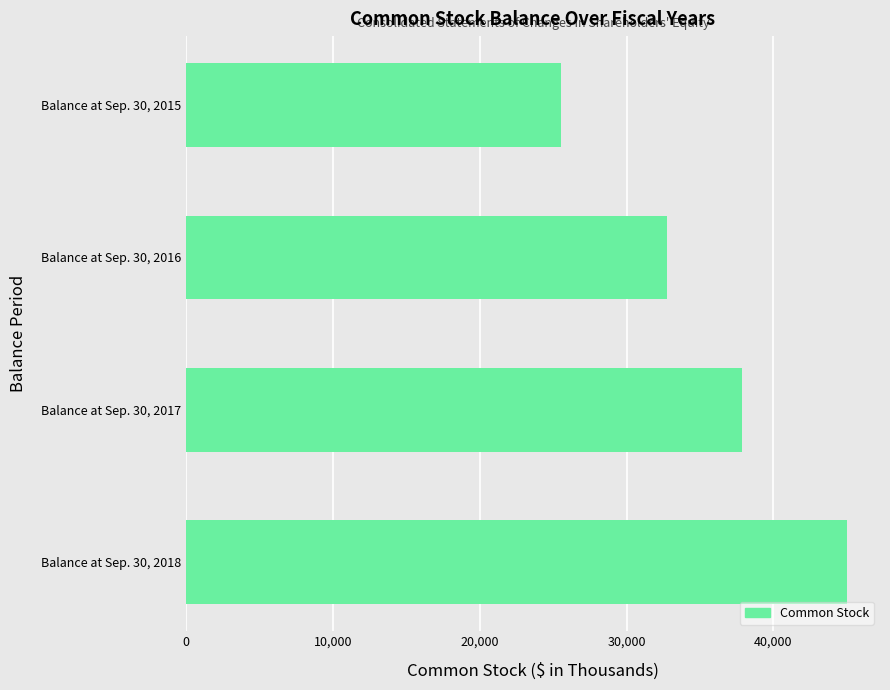

What is the sum of all values?

141174